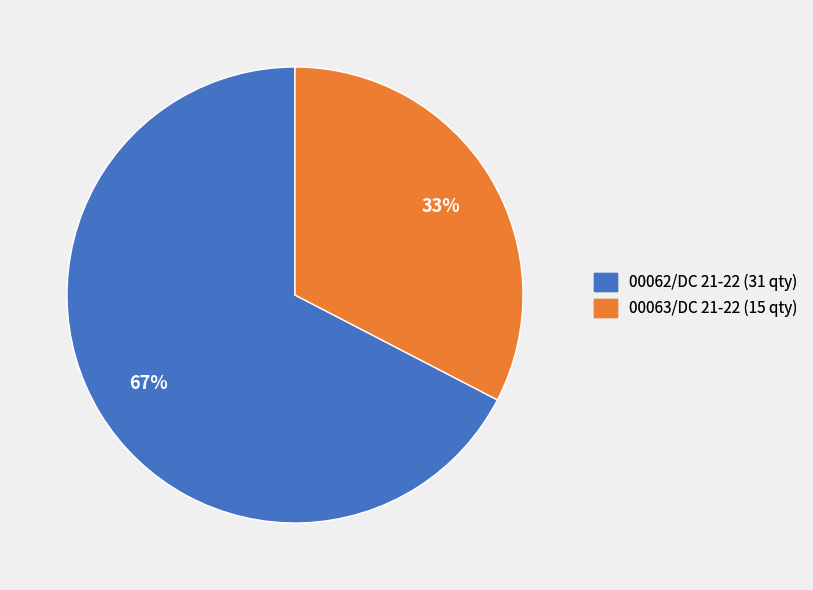

Does 00063/DC 21-22 account for over 50% of the chart?

No